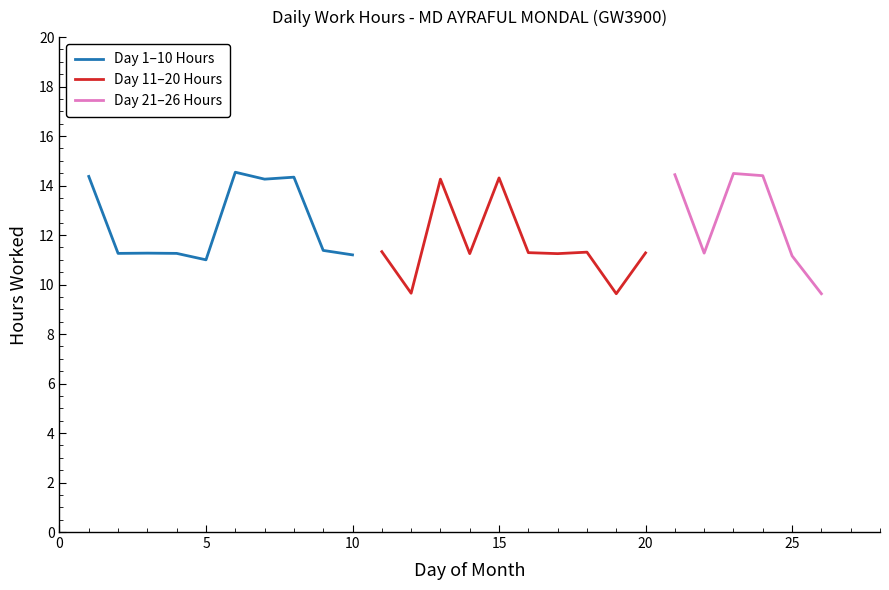

What is the value of the Day 1-10 Hours point at the 6th from the left?

14.5